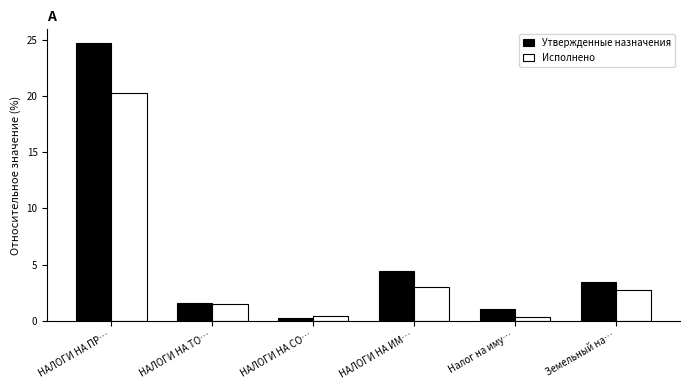

How many bars are there in each group?

2